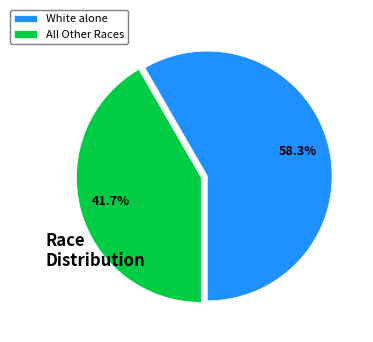

Is the sum of White alone and All Other Races greater than half?

Yes